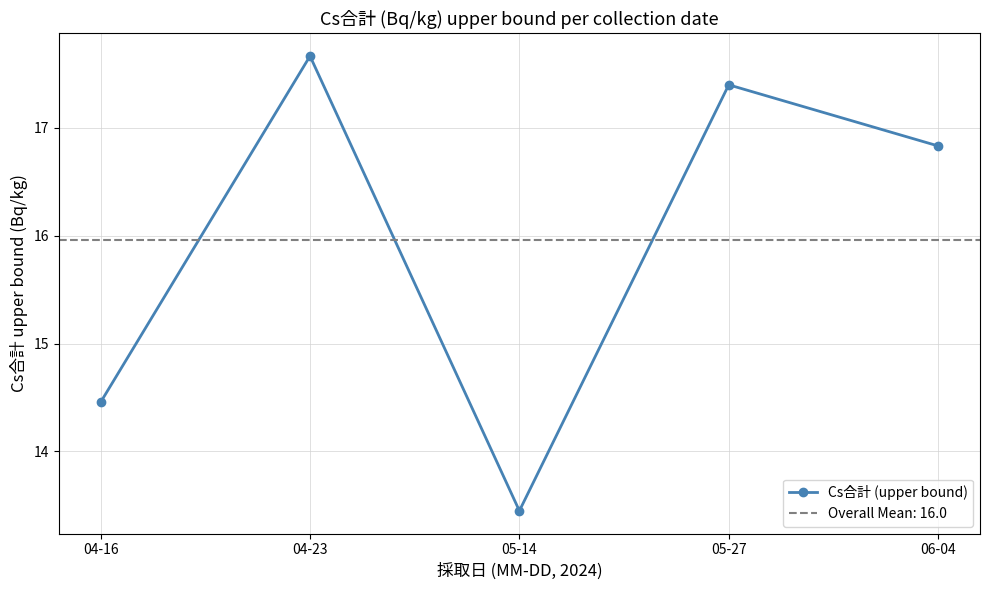

What position from the right is 05-27?

2